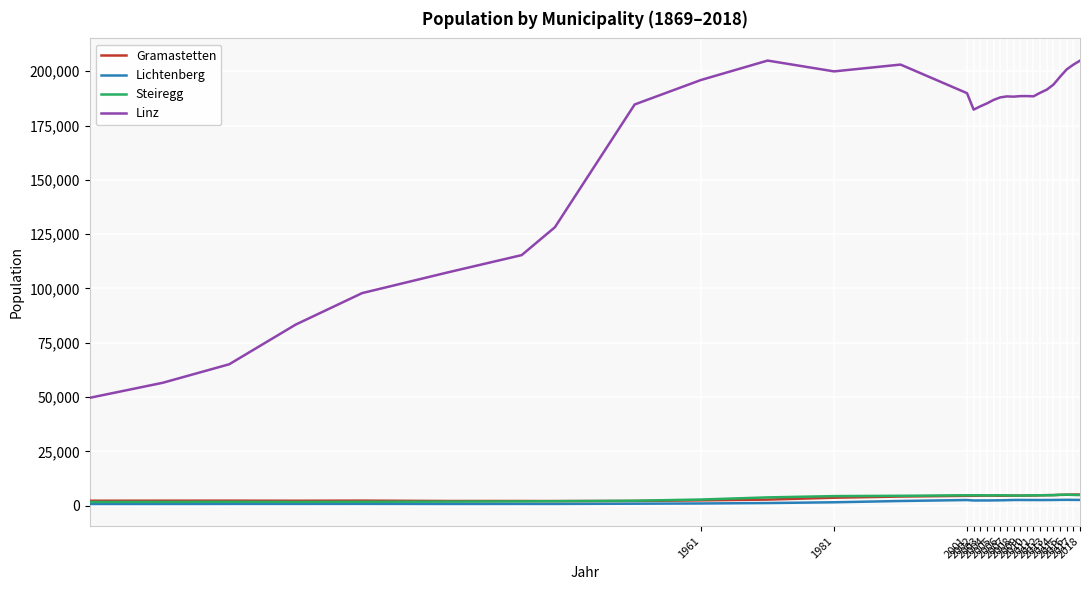

Which series has the largest total across all categories?

Linz